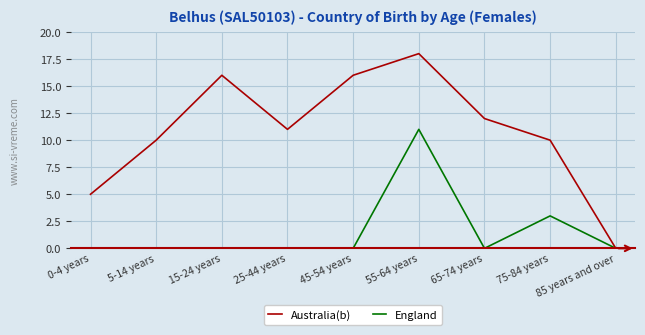

What is the sum of all England values?

14